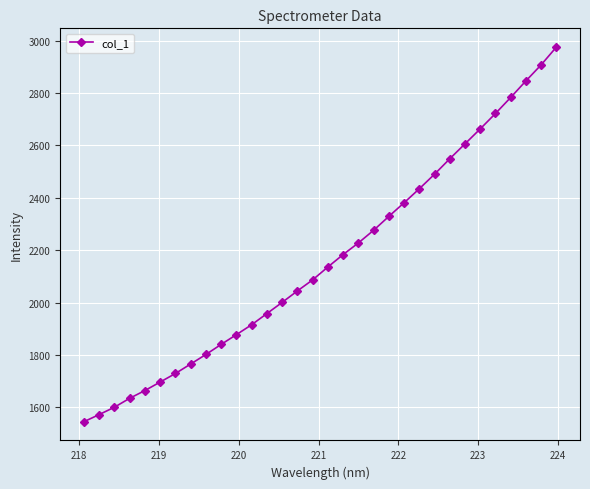

What is the difference between the maximum and minimum values?

1429.9